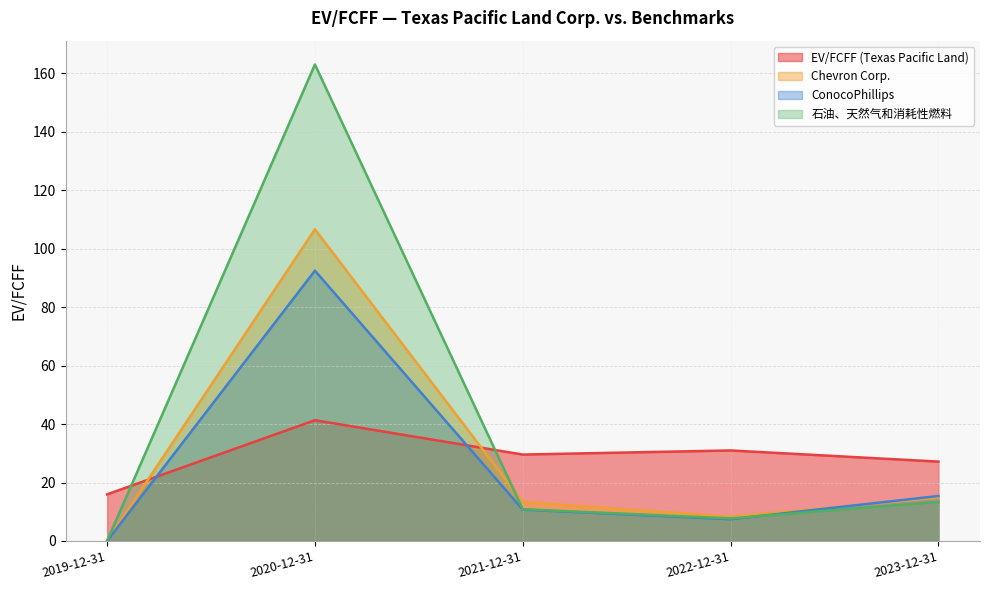

Count the number of data series in this chart.

4